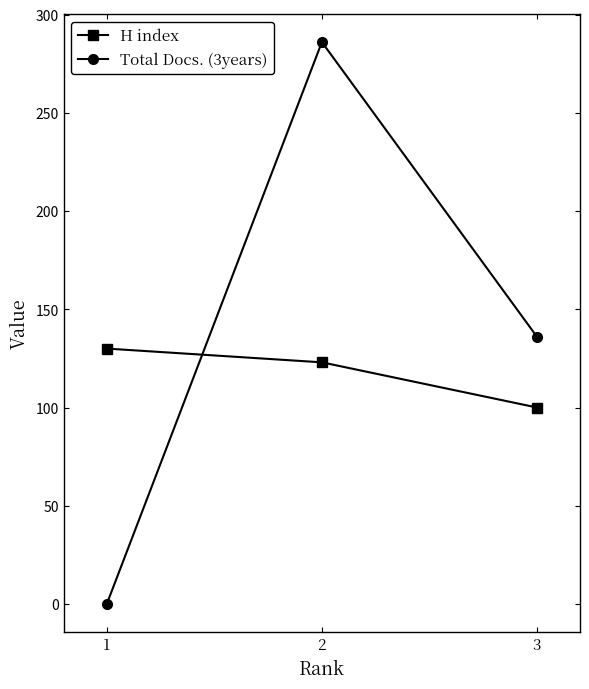

At which label is H index closest to 115?

2